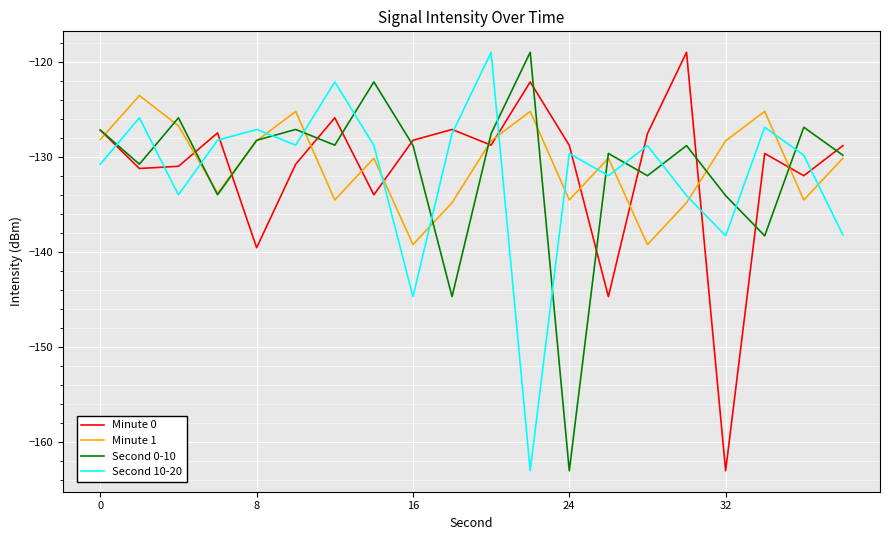

What is the smallest value displayed?

-163.0